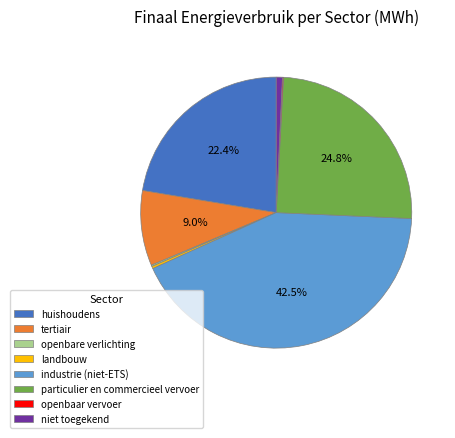

Which slice is the largest?

industrie (niet-ETS)